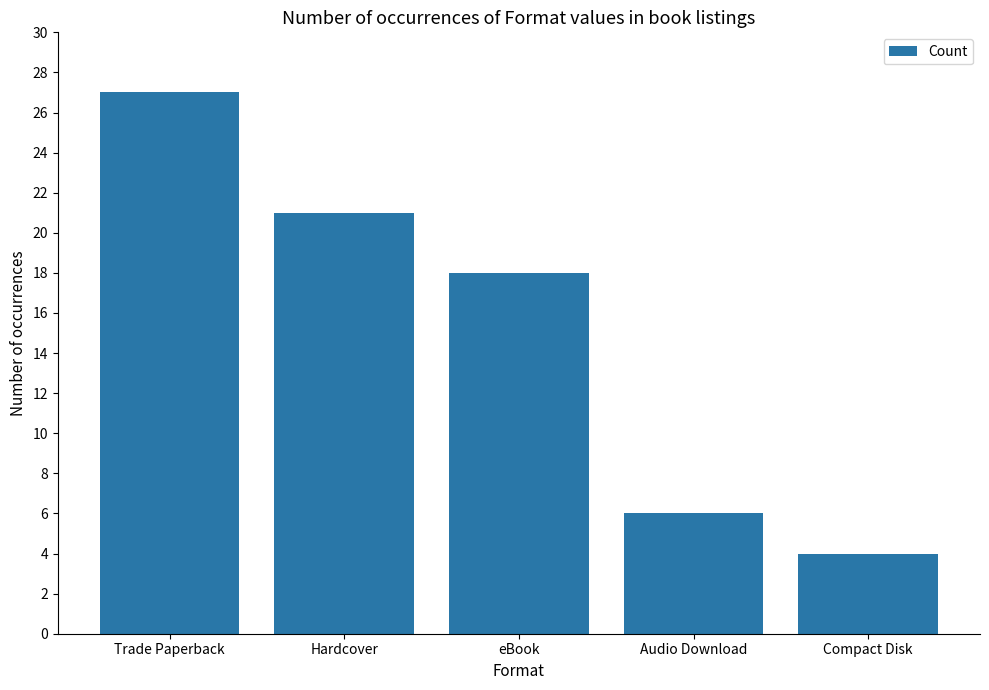

At which label does the data first exceed 18?

Trade Paperback